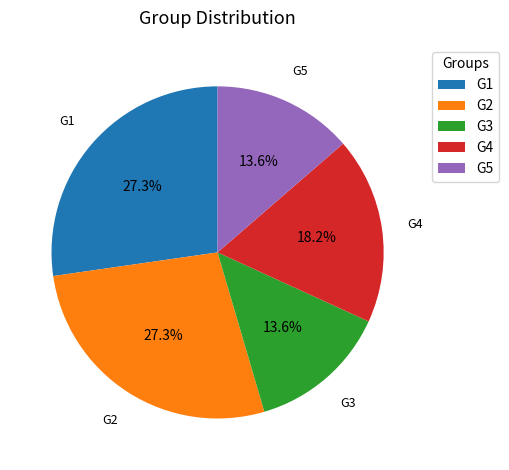

What percentage do G4 and G5 together represent?

31.8%